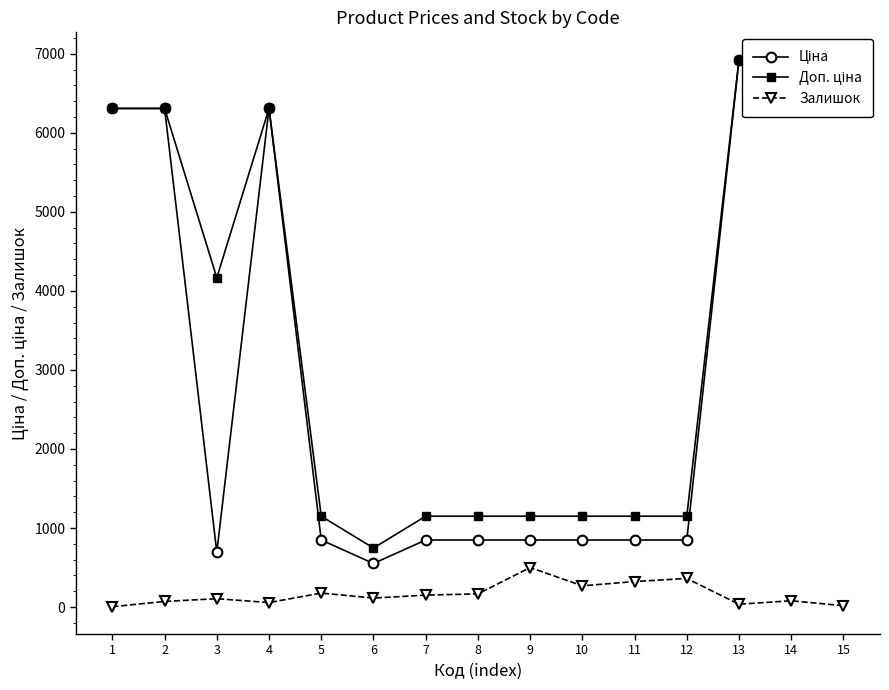

Is the value of Залишок at 4 greater than the value of Ціна at 12?

No